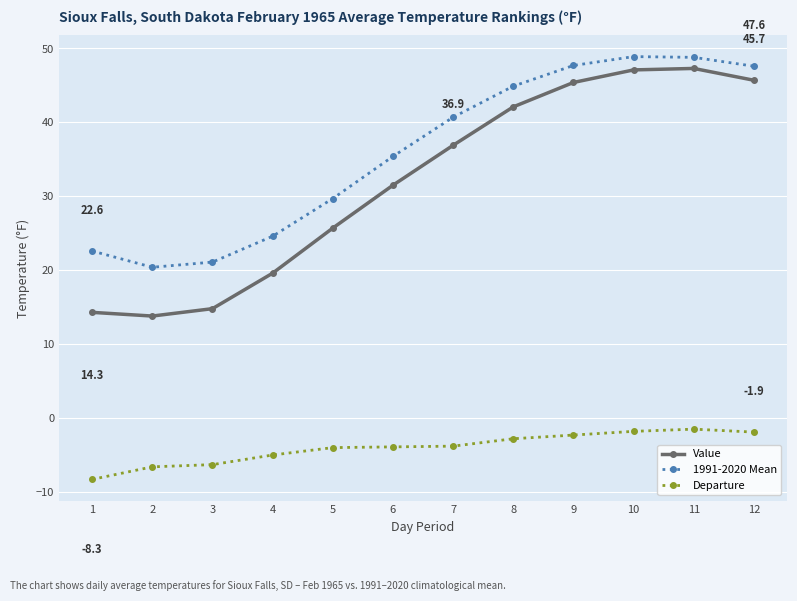

What is the difference between the maximum and minimum values in the Departure series?

6.8